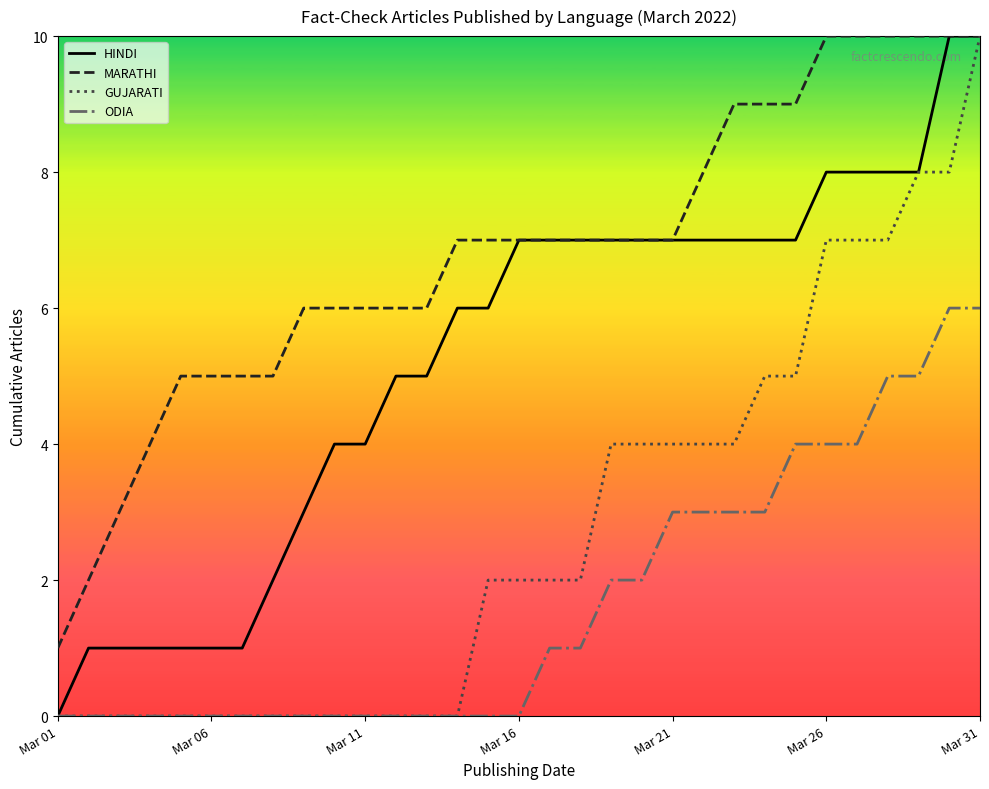

What is the greatest value displayed?

10